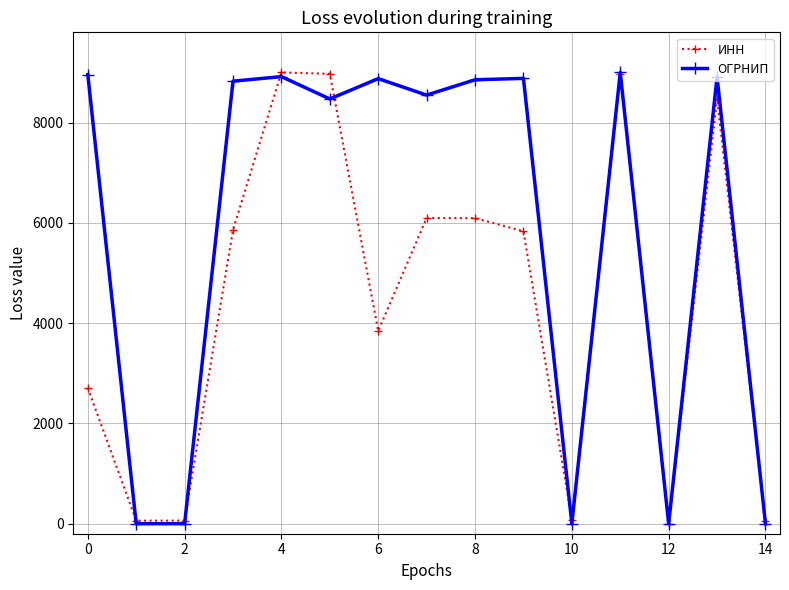

At how many categories does at least one series exceed 756?

10